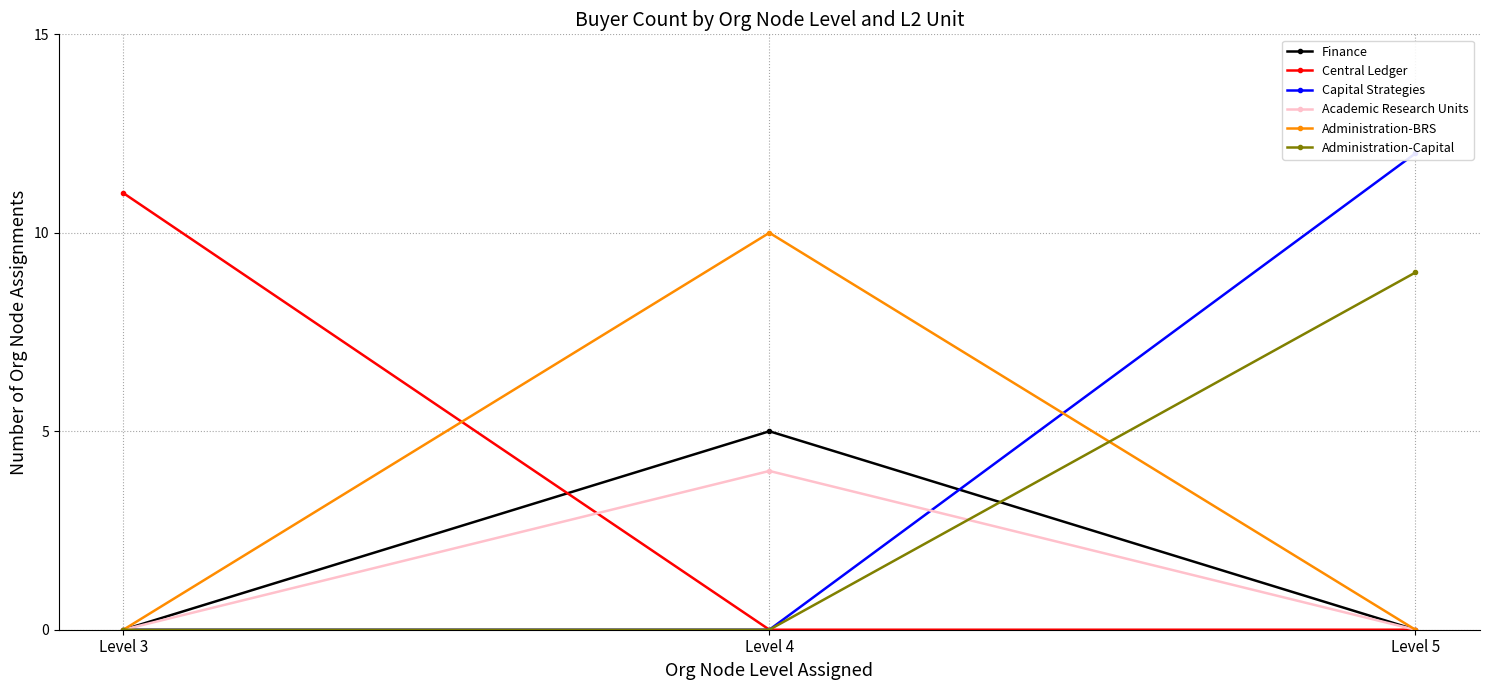

What are all the series names shown in the legend?

Finance, Central Ledger, Capital Strategies, Academic Research Units, Administration-BRS, Administration-Capital